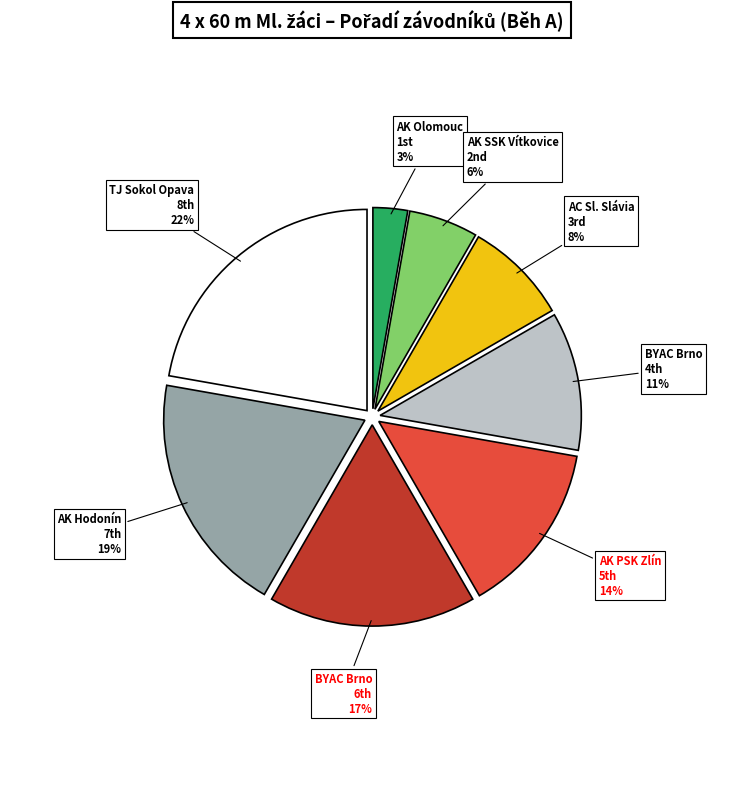

How many segments does this pie chart have?

8